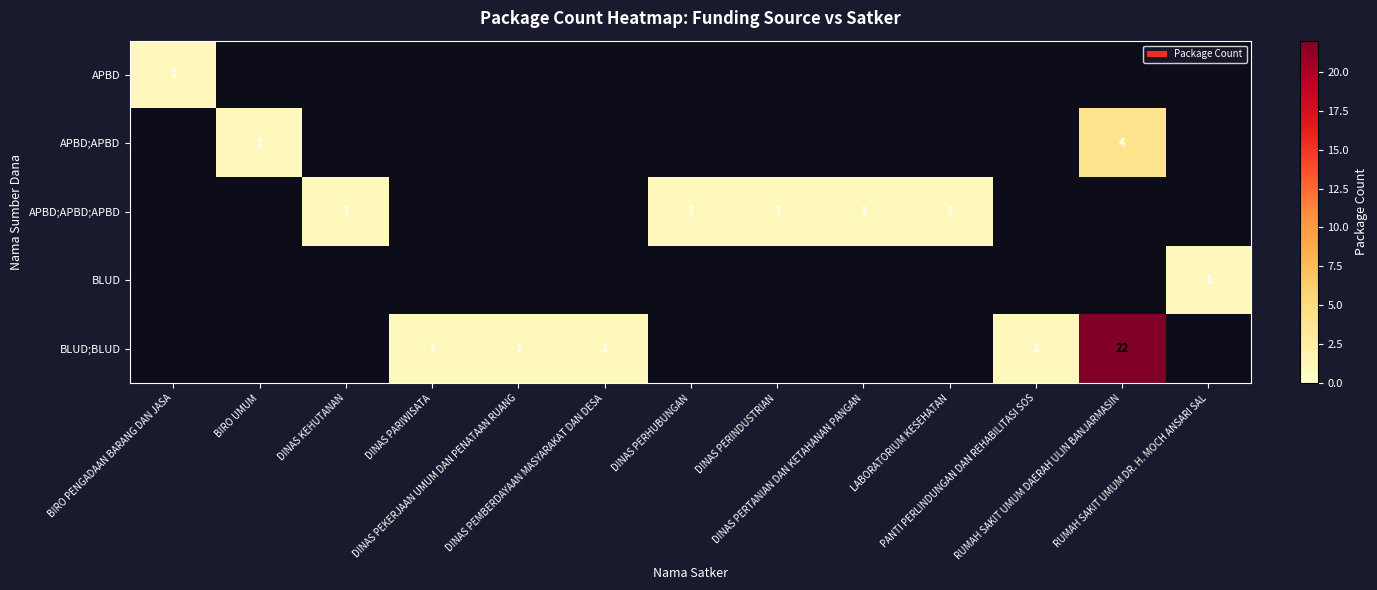

Is the value of APBD at DINAS PERINDUSTRIAN greater than the value of APBD;APBD;APBD at DINAS PERTANIAN DAN KETAHANAN PANGAN?

No